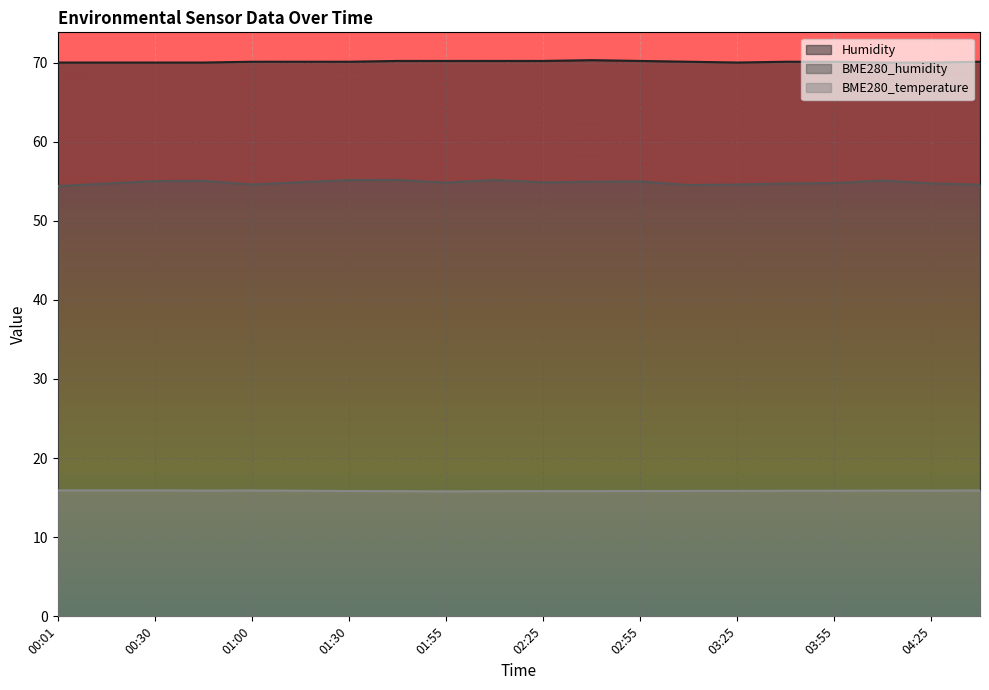

How many lines are shown in the chart?

3